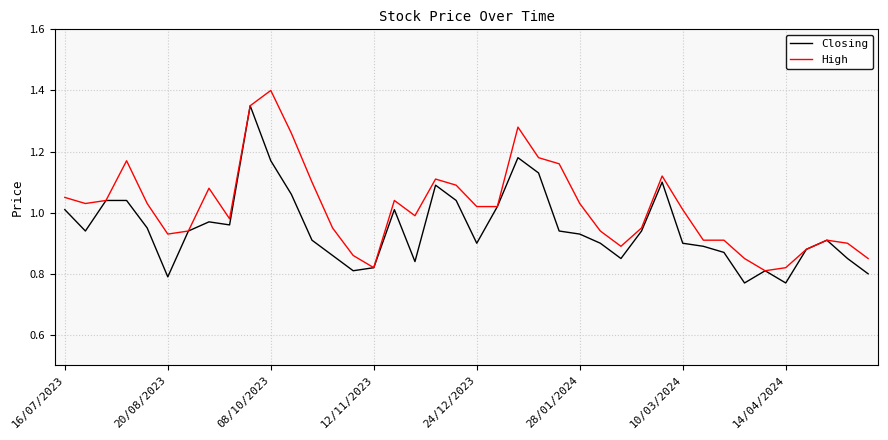

Rank the series by their maximum value, from lowest to highest.

Closing, High